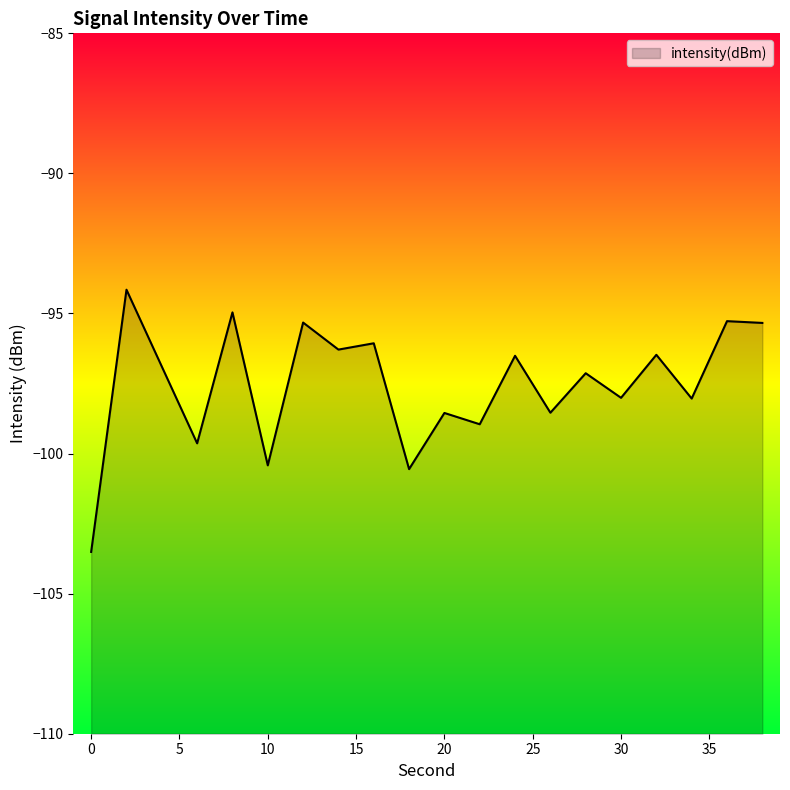

List the labels in order of value, smallest first.

0, 18, 10, 6, 22, 20, 26, 34, 30, 28, 4, 24, 32, 14, 16, 38, 12, 36, 8, 2